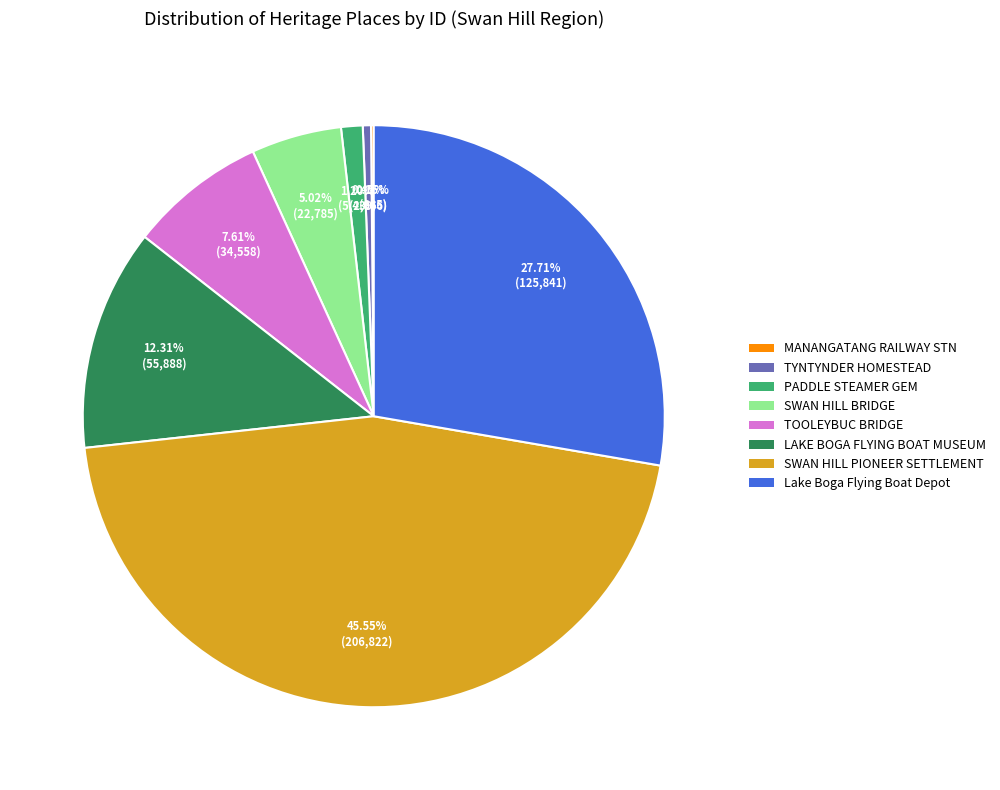

Combined, do LAKE BOGA FLYING BOAT MUSEUM and TOOLEYBUC BRIDGE account for over 50%?

No